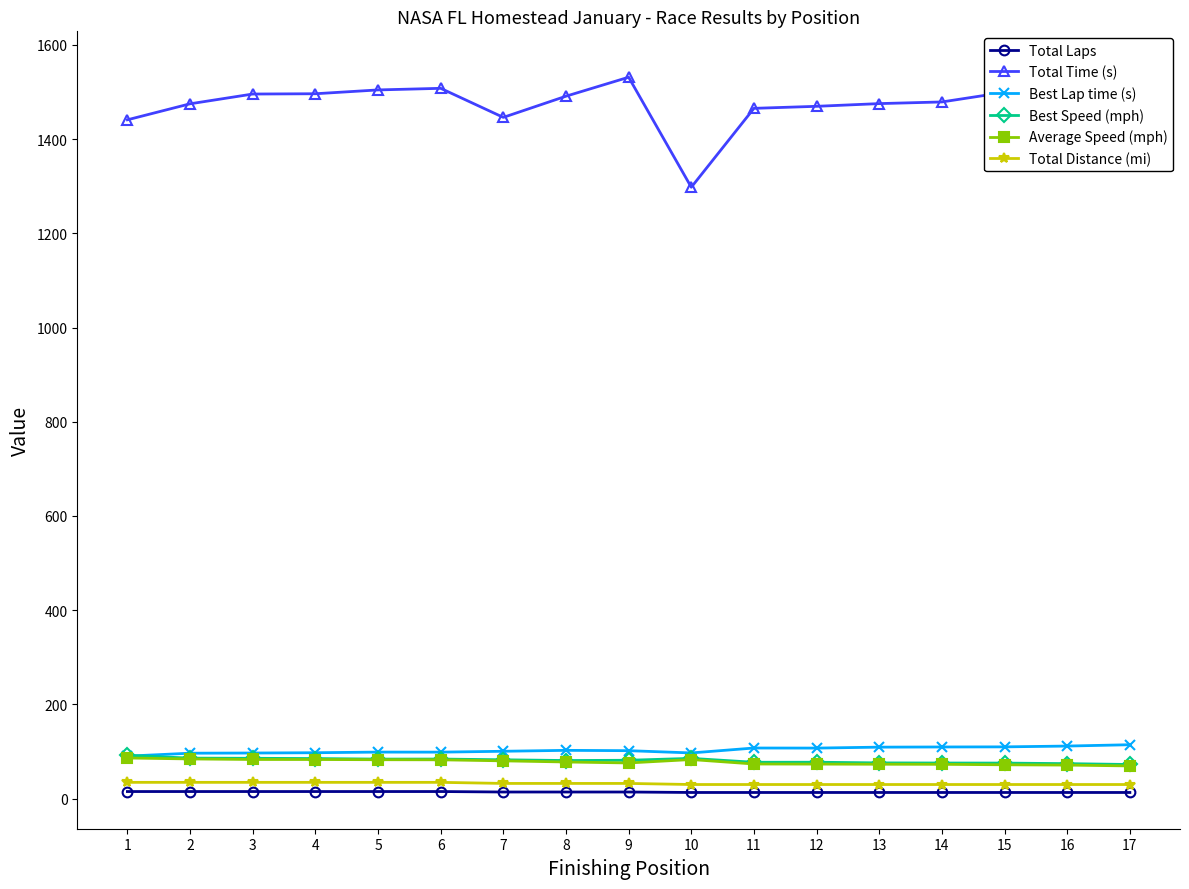

What is the average value of the Total Time (s) series?

1478.8